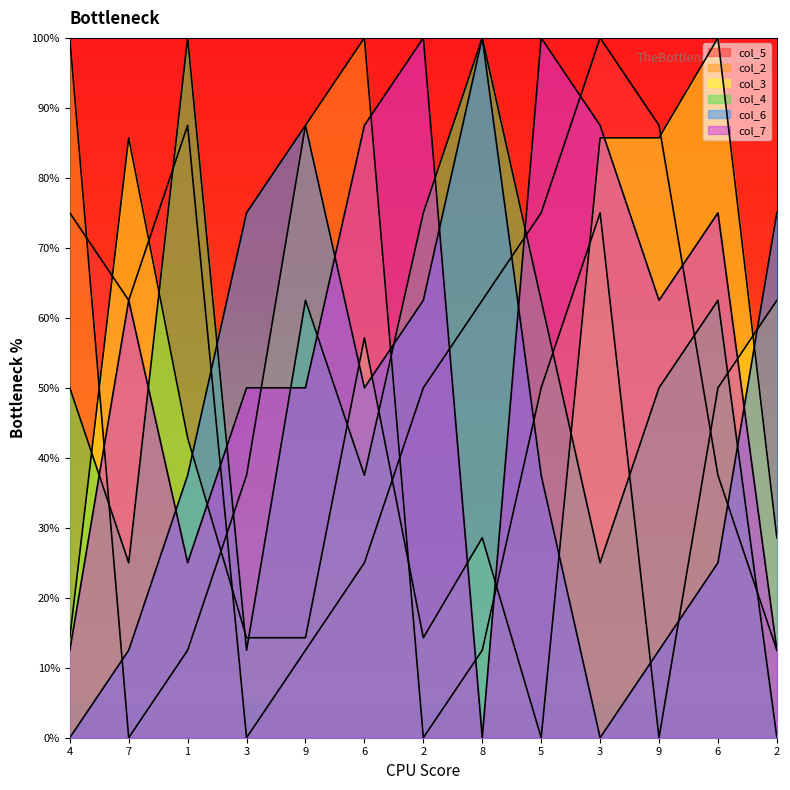

Reading left to right, extract all data points from this chart.

col_5: 75.0	62.5	87.5	0.0	12.5	25.0	50.0	62.5	75.0	100.0	87.5	37.5	12.5
col_2: 100.0	0.0	12.5	37.5	87.5	100.0	0.0	12.5	50.0	75.0	0.0	50.0	62.5
col_3: 14.3	85.7	42.9	14.3	14.3	57.1	14.3	28.6	0.0	85.7	85.7	100.0	28.6
col_4: 50.0	25.0	100.0	12.5	62.5	37.5	75.0	100.0	62.5	25.0	50.0	62.5	0.0
col_6: 0.0	12.5	37.5	75.0	87.5	50.0	62.5	100.0	37.5	0.0	12.5	25.0	75.0
col_7: 12.5	62.5	25.0	50.0	50.0	87.5	100.0	0.0	100.0	87.5	62.5	75.0	12.5